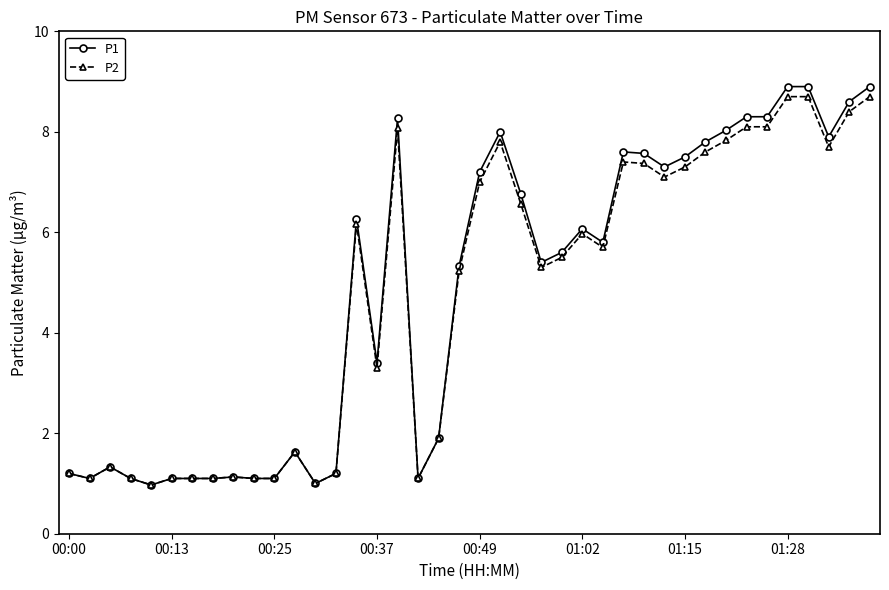

What is the value of the P1 point at the 20th from the left?

5.3